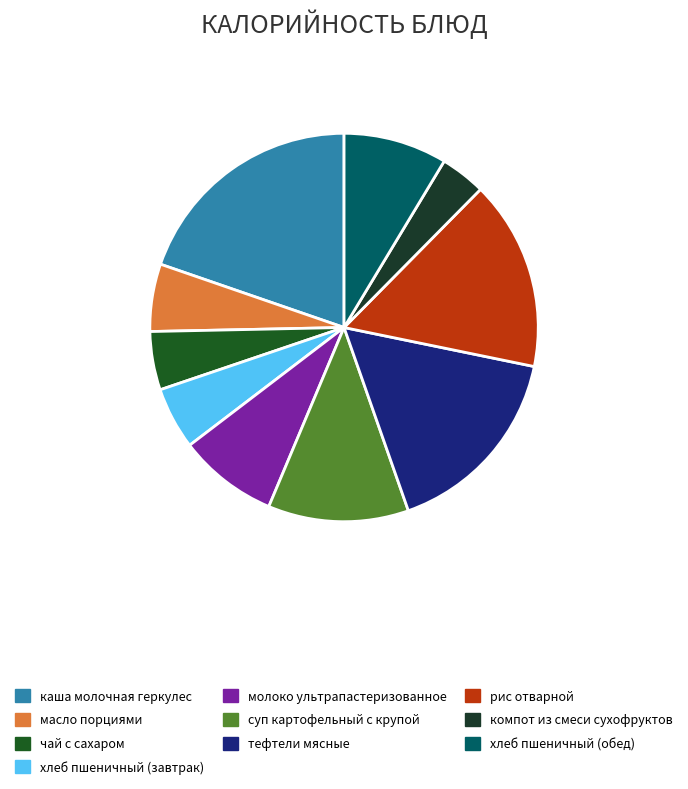

What is the ratio of the value at суп картофельный с крупой to the value at тефтели мясные?

0.7